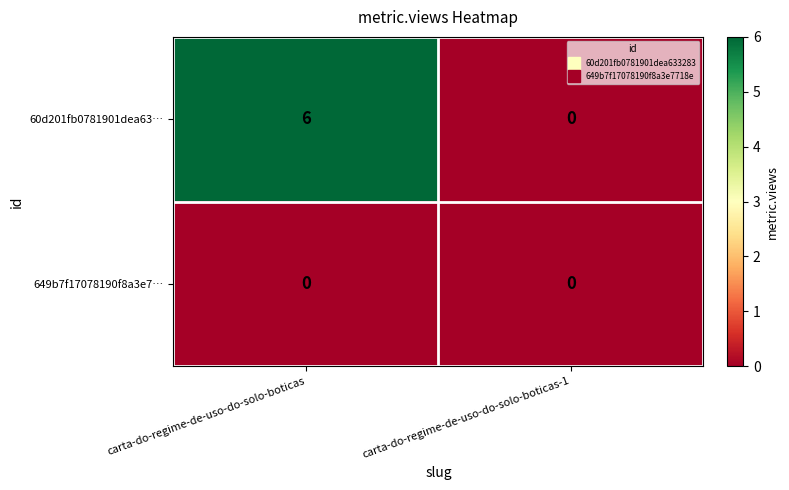

What is the maximum value shown in the chart?

6